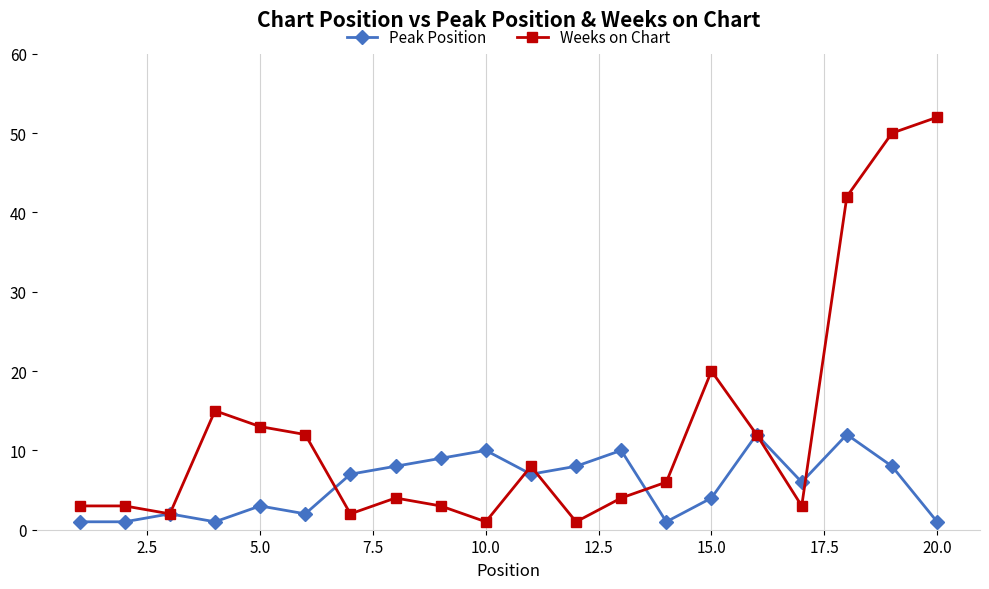

List the series in order of their peak value, lowest first.

Peak Position, Weeks on Chart